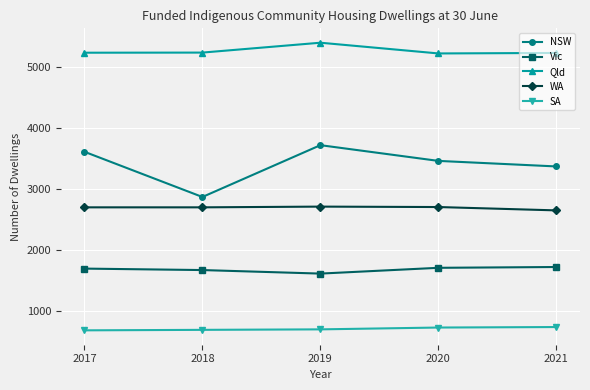

At which category does Vic reach its first local valley?

2019